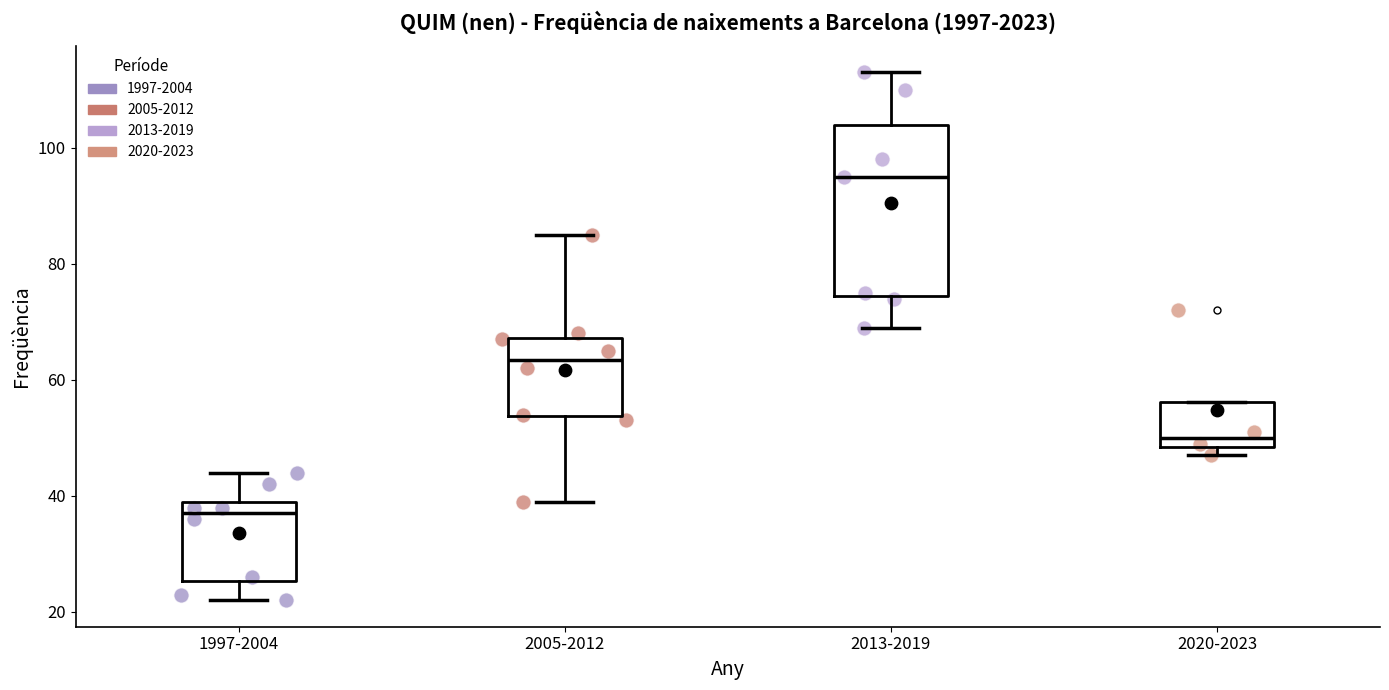

Reading left to right, read every box against the y-axis: the position of its median line, the range the box covers, and the ends of its whiskers. The values are not printed on the chart, so give them approximately, as read against the axis.

1997-2004: median 38, box 26 to 40, whiskers 22 to 44
2005-2012: median 64, box 54 to 68, whiskers 40 to 86
2013-2019: median 96, box 74 to 104, whiskers 70 to 114
2020-2023: median 50, box 48 to 56, whiskers 48 (just below the box's lower edge) to 56